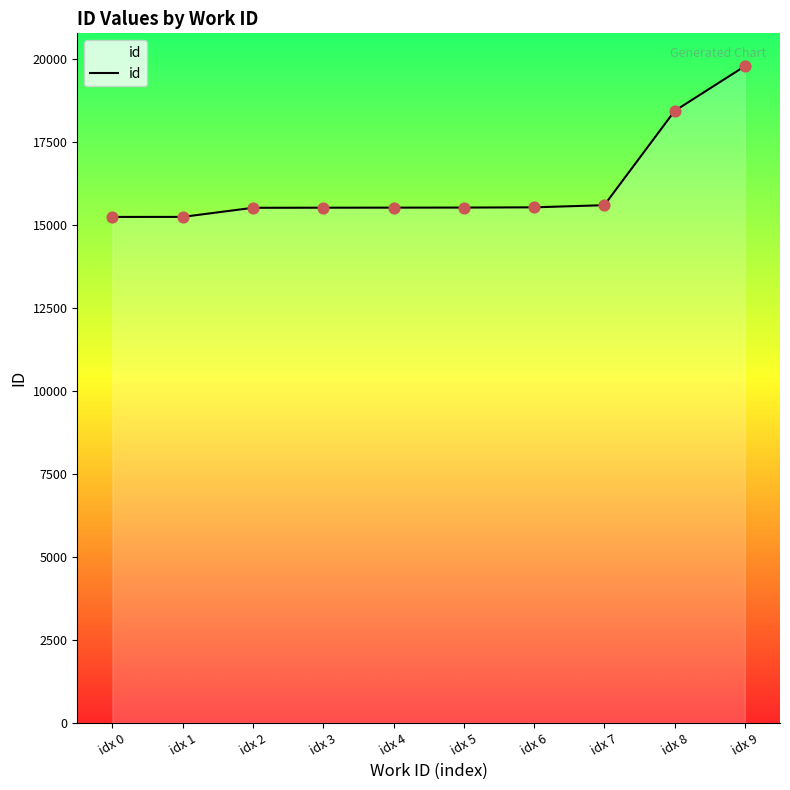

Between idx 8 and idx 5, which is larger?

idx 8